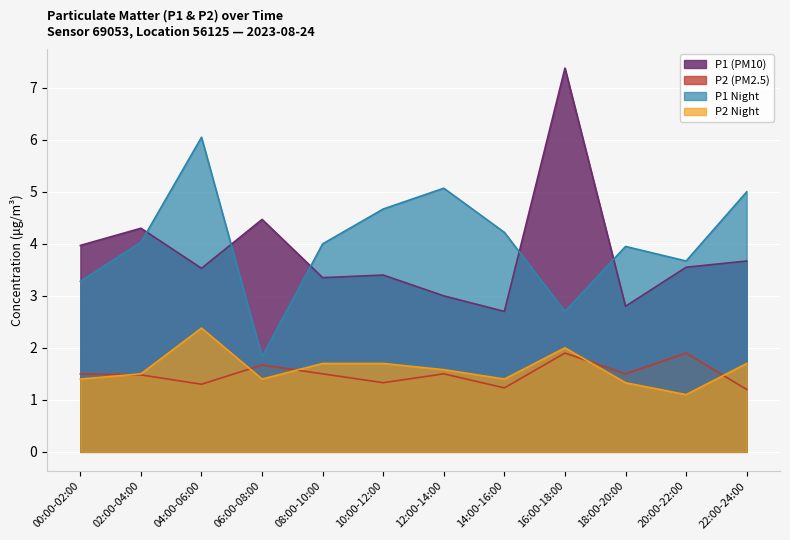

In P2 Night, how many points are lower than both neighbors (excluding endpoints)?

3